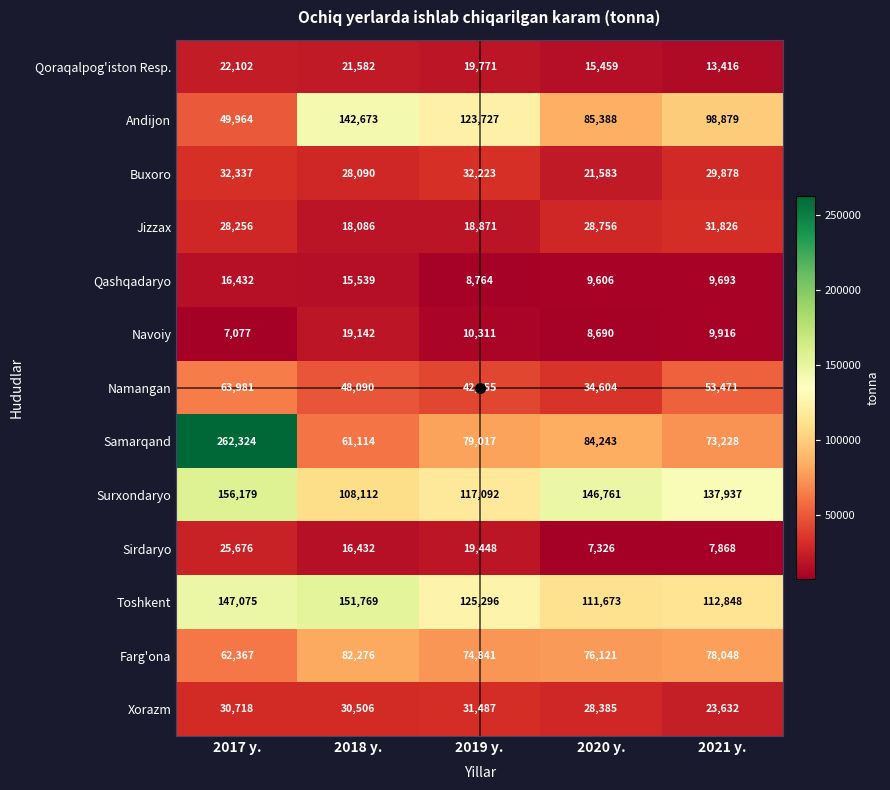

Is it true that Surxondaryo equals 160338 at 2018 y.?

False